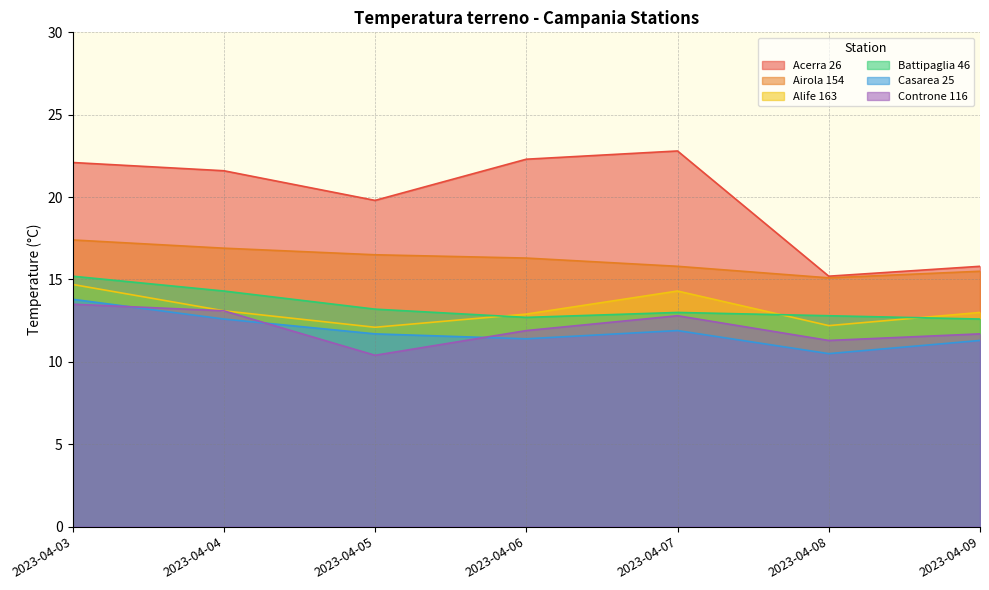

Does the chart have visible grid lines?

Yes